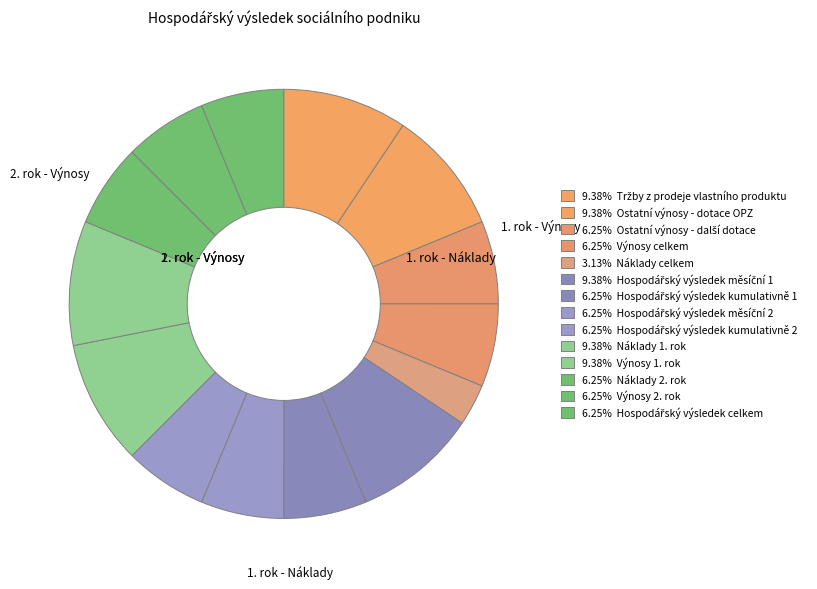

To the nearest percent, what is the difference between the largest and smallest slice percentages?

6%